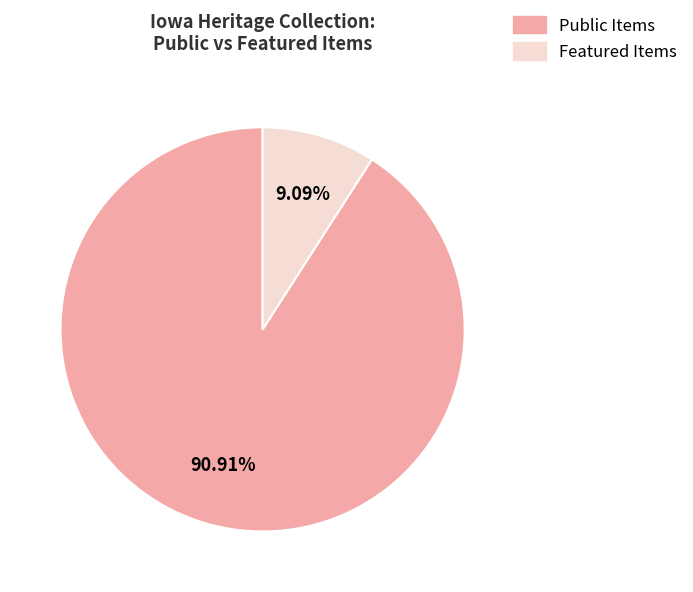

Which slice is the smallest?

Featured Items